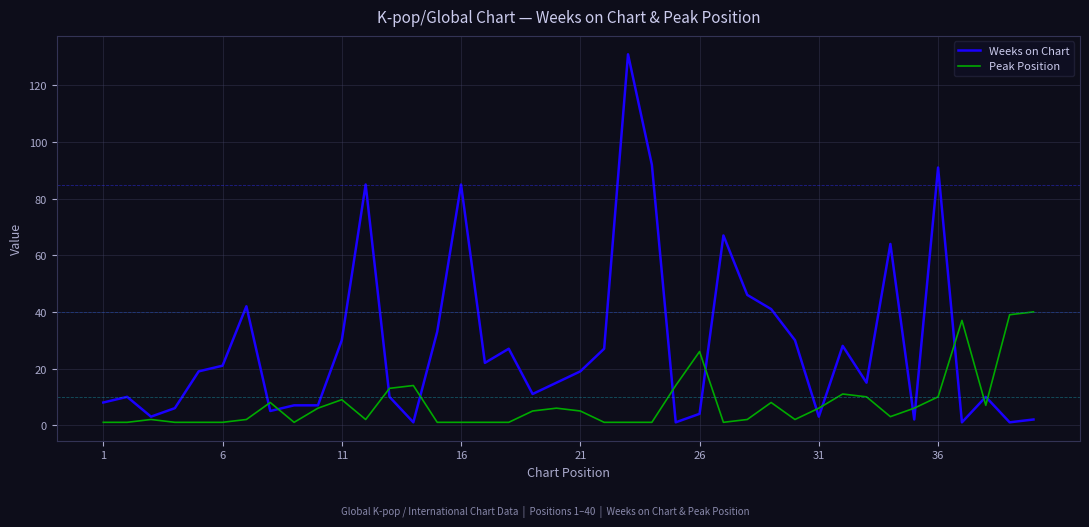

Which series has the largest range (max minus min)?

Weeks on Chart